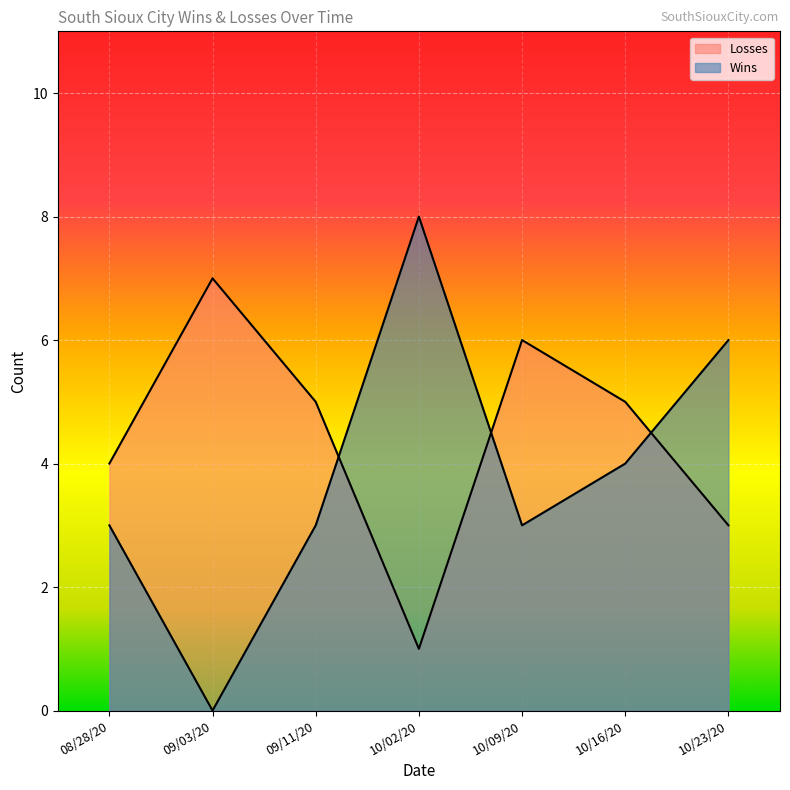

What is the maximum value for Losses?

7